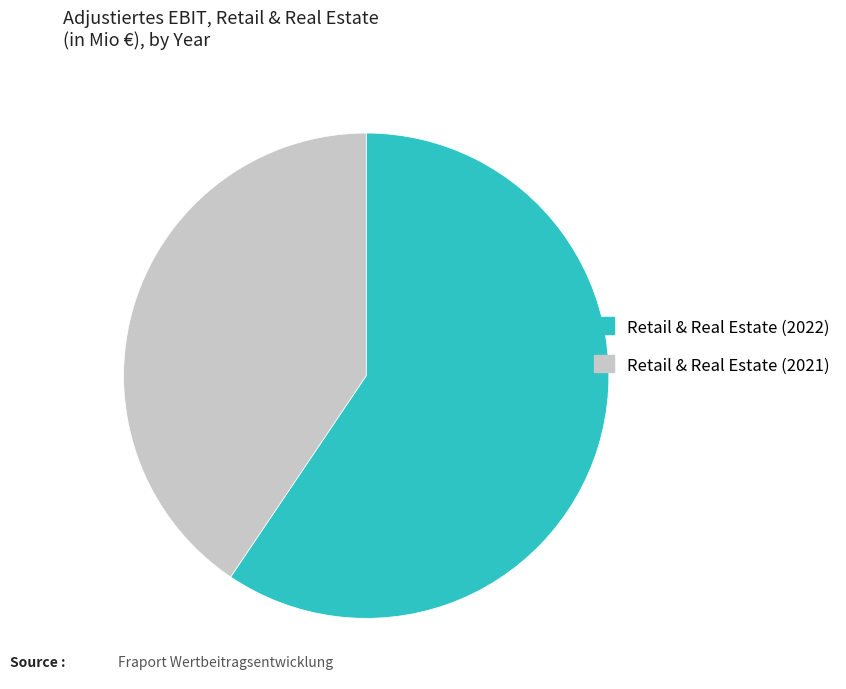

Between Retail & Real Estate (2021) and Retail & Real Estate (2022), which is larger?

Retail & Real Estate (2022)